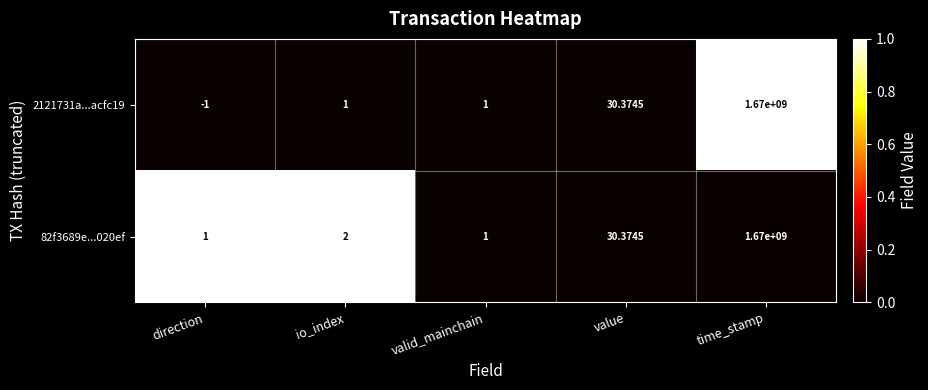

Which category has the highest value in the 2121731a...acfc19 series?

time_stamp